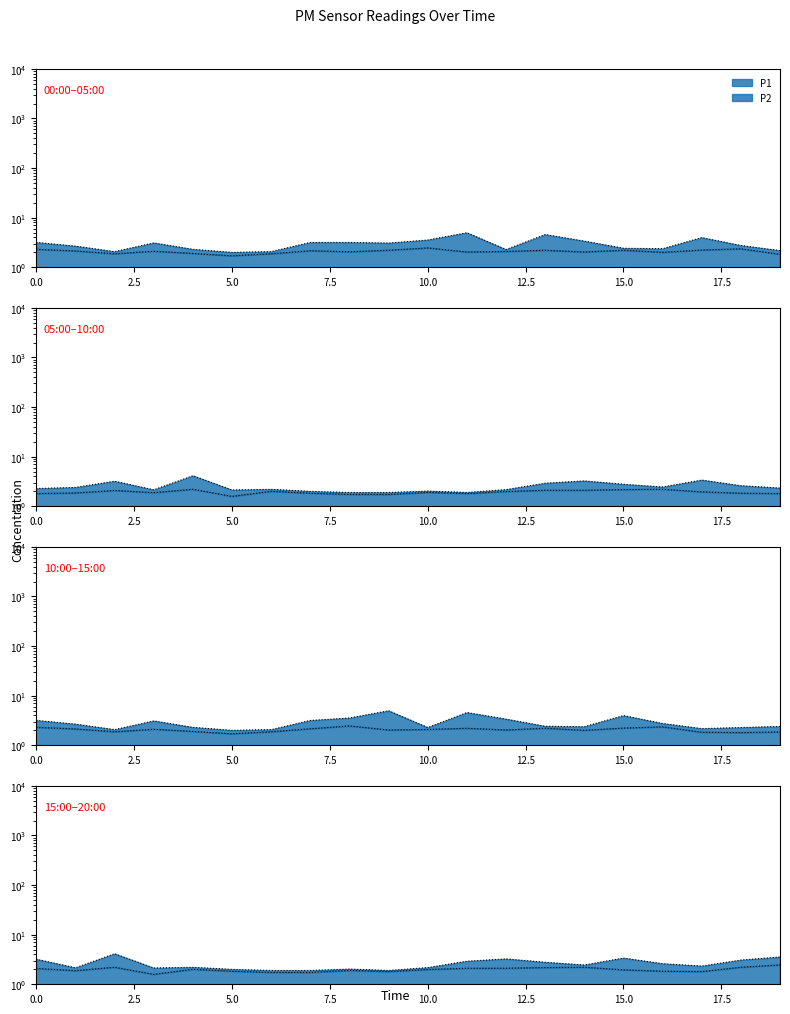

List the series in order of their peak value, lowest first.

P2, P1